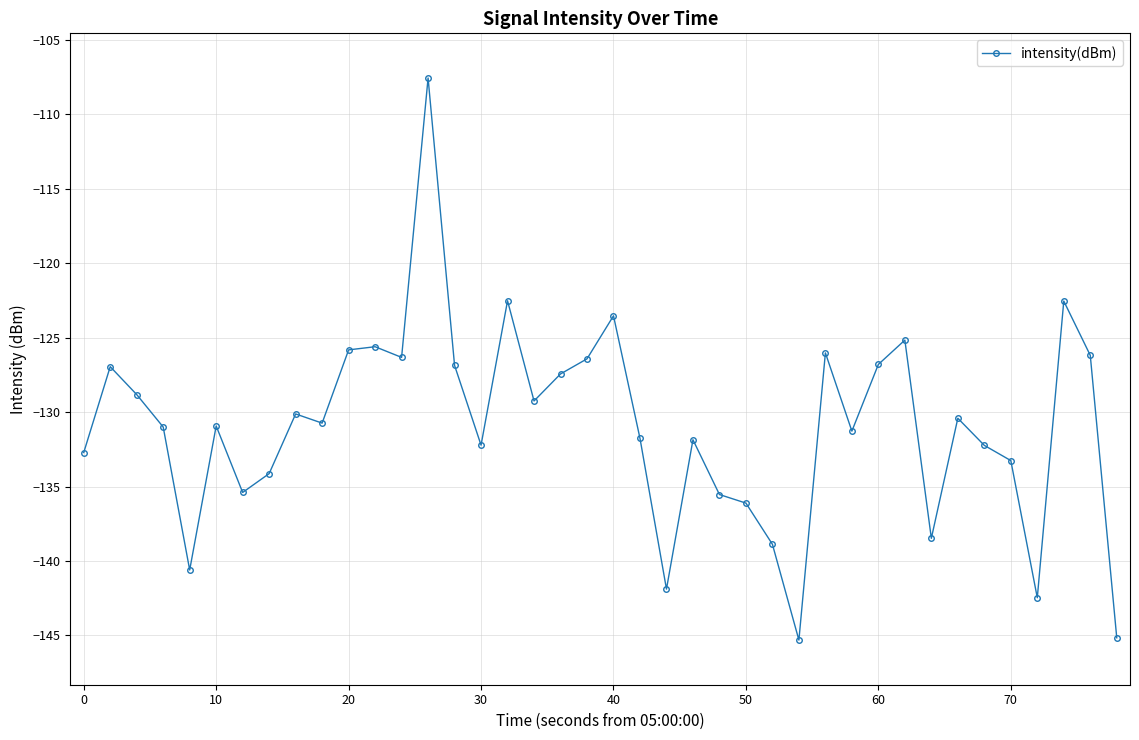

True or false: the data has more than 1 interior local peaks.

True